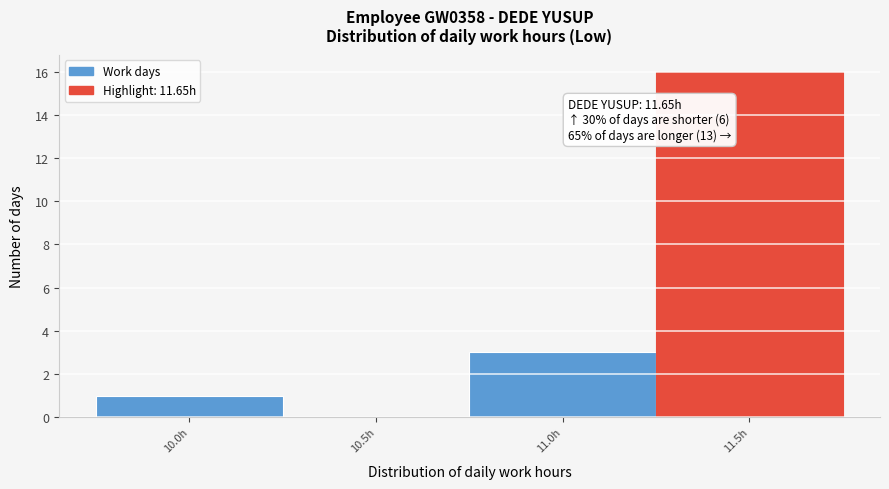

Reading left to right, extract all data points from this chart.

10.0h=1	10.5h=0	11.0h=3	11.5h=16